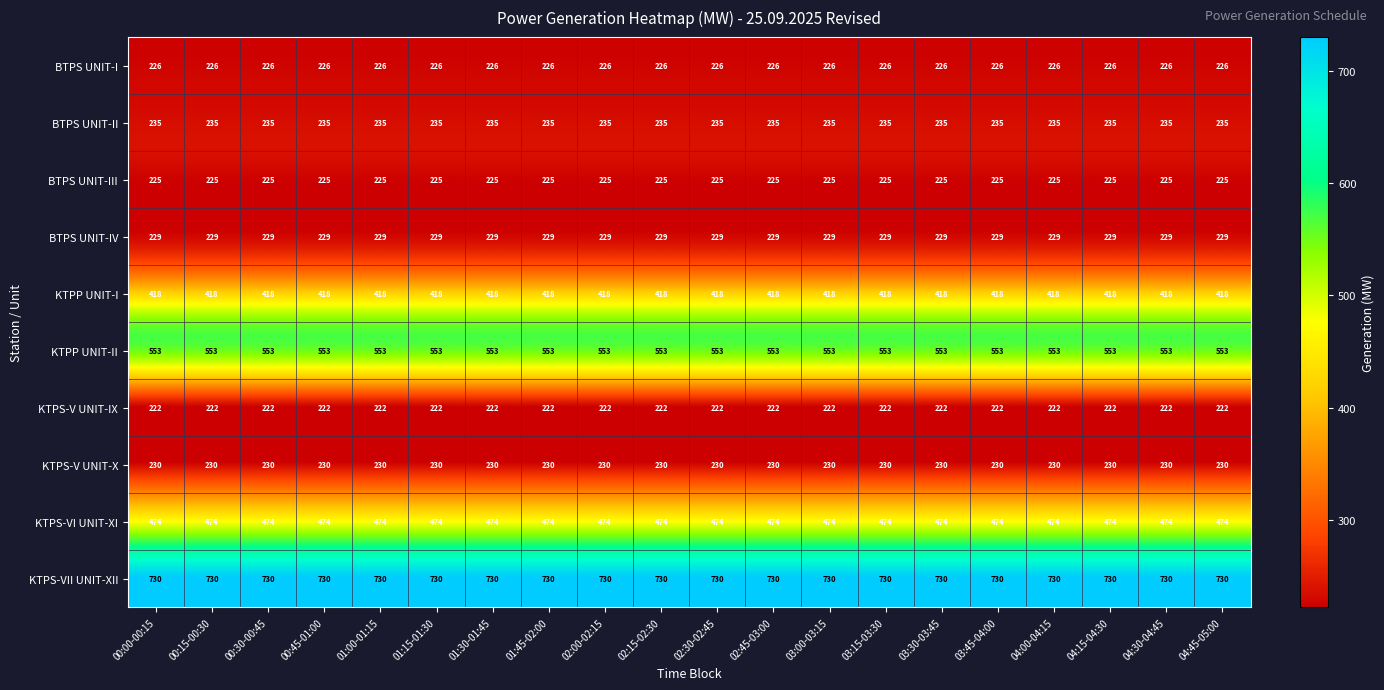

What value does the BTPS UNIT-I series have at 00:45-01:00?

226